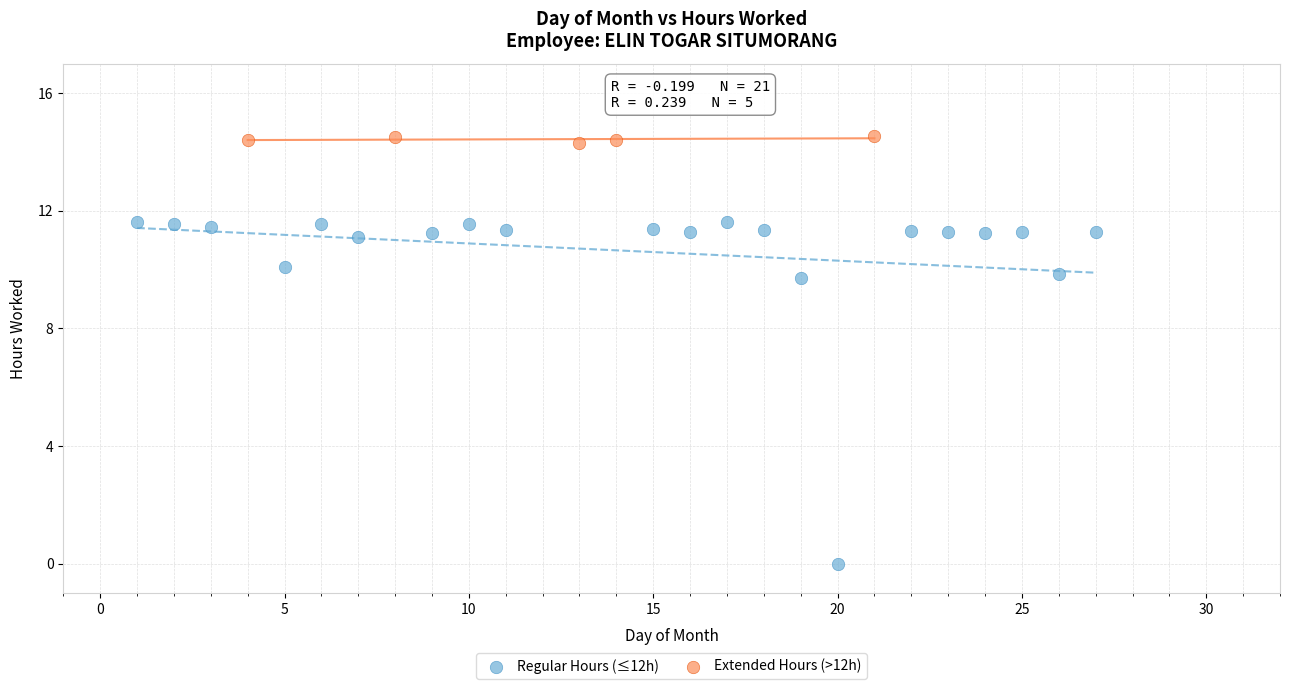

Which series contains the highest Y value?

Extended Hours (>12h)